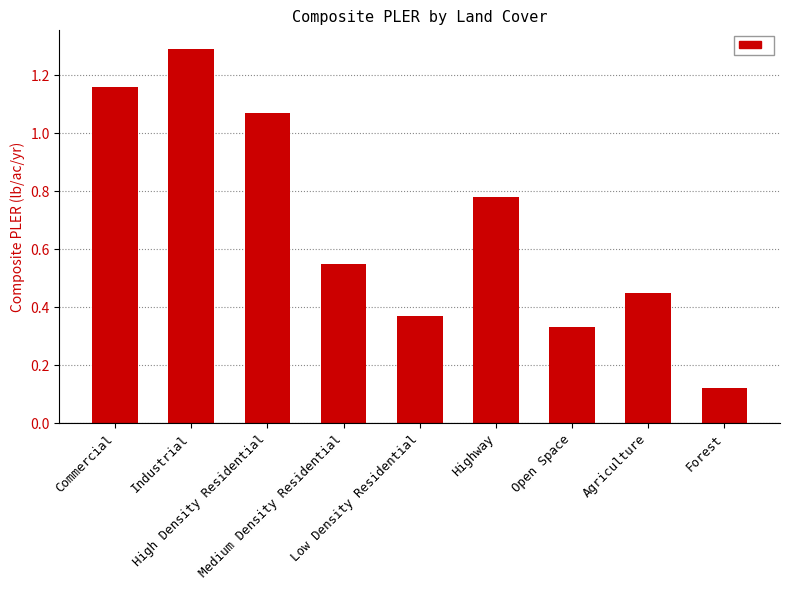

What is the greatest value displayed?

1.3